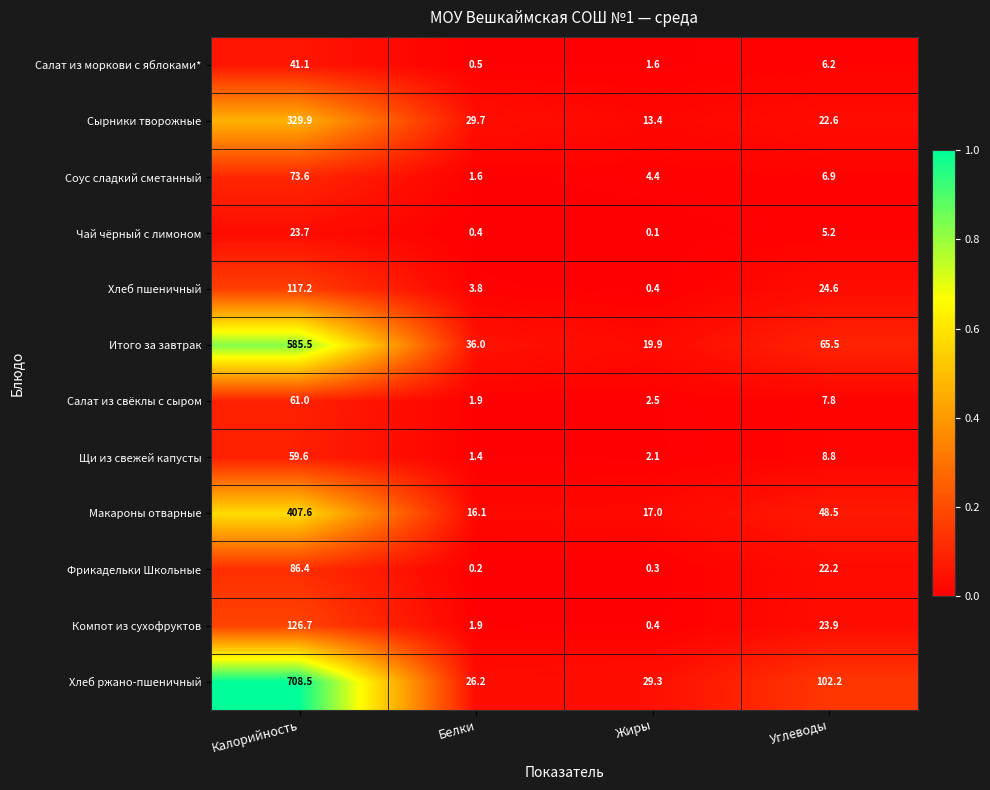

Rank the series by their maximum value, from lowest to highest.

Чай чёрный с лимоном, Салат из моркови с яблоками*, Щи из свежей капусты, Салат из свёклы с сыром, Соус сладкий сметанный, Фрикадельки Школьные, Хлеб пшеничный, Компот из сухофруктов, Сырники творожные, Макароны отварные, Итого за завтрак, Хлеб ржано-пшеничный